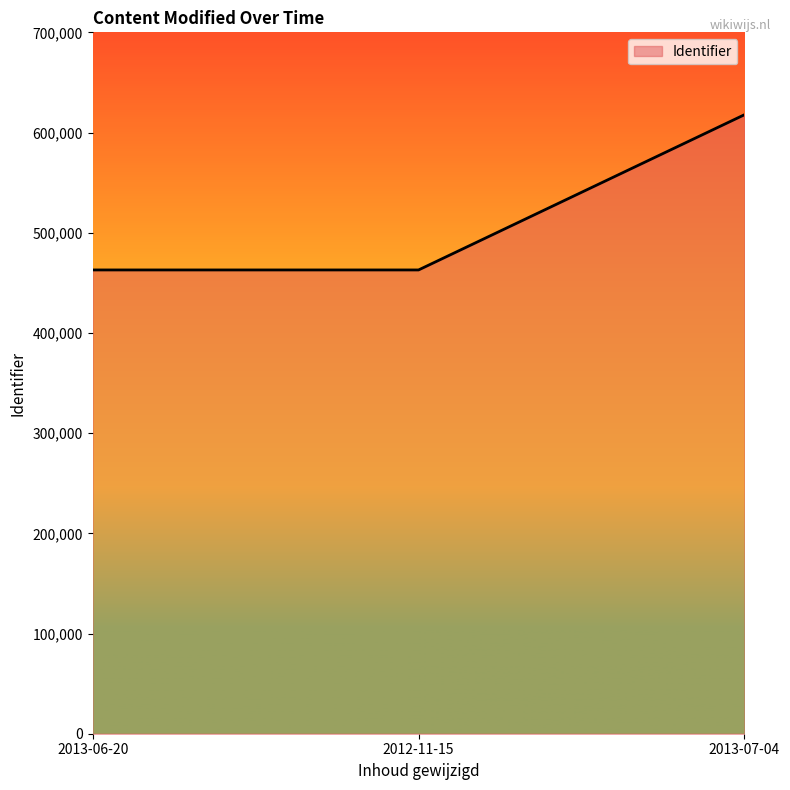

What is the minimum value shown in the chart?

462852